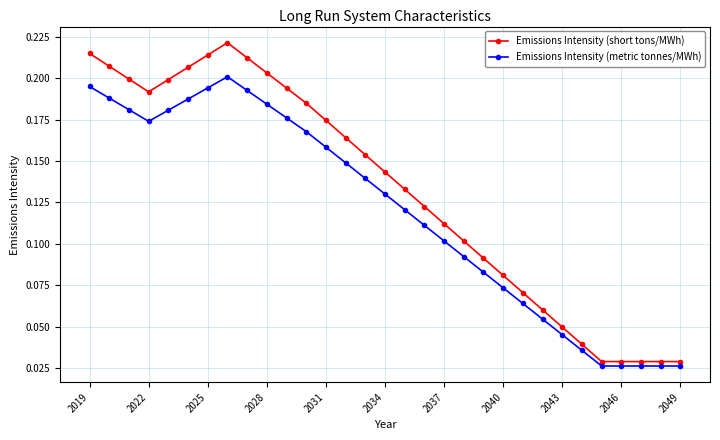

At how many categories does at least one series exceed 0?

31